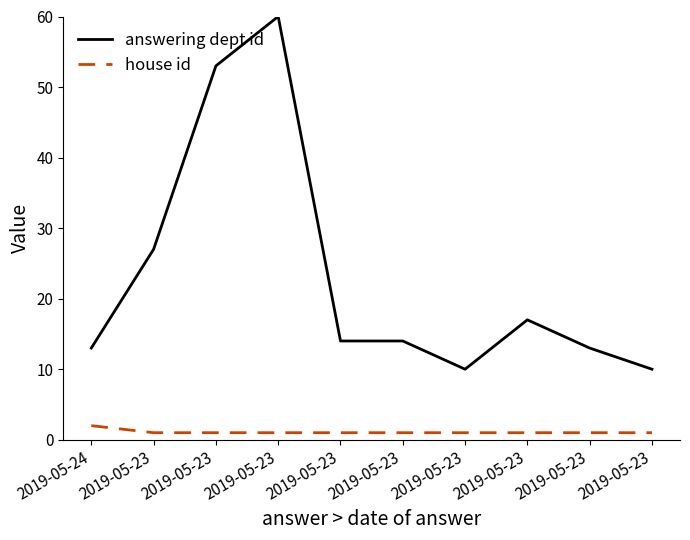

How many lines are shown in the chart?

2